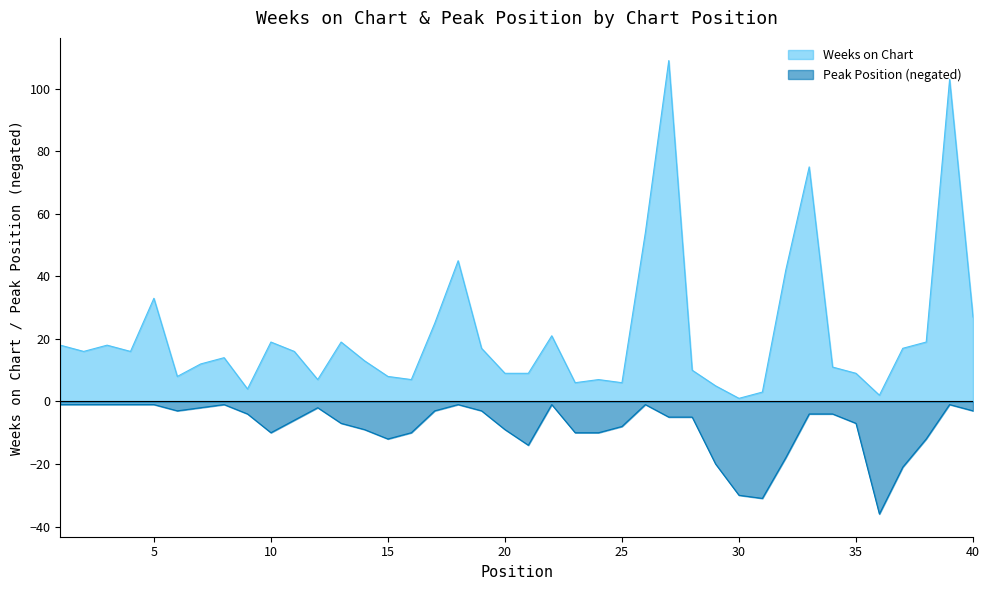

Which series has the largest range (max minus min)?

Weeks on Chart